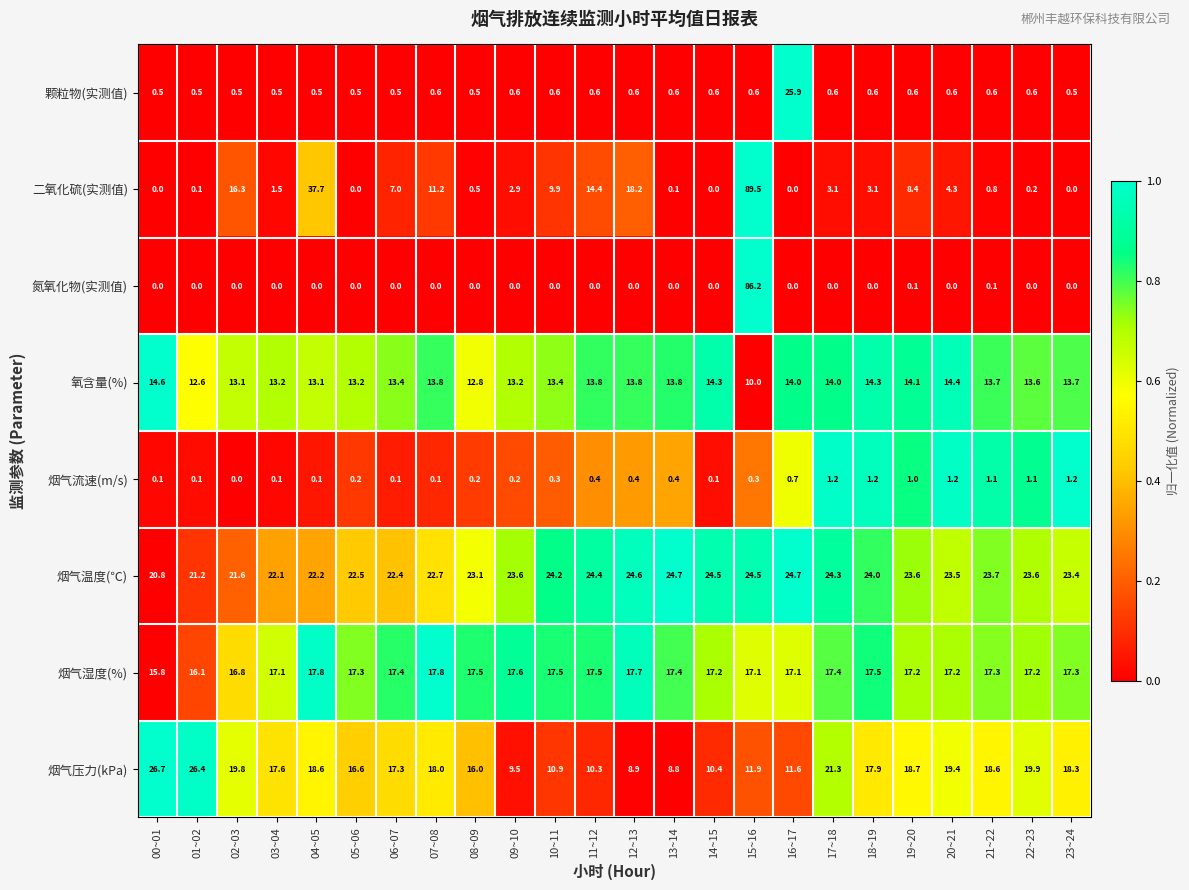

Which series changed the most between 00~01 and 06~07?

烟气压力(kPa)